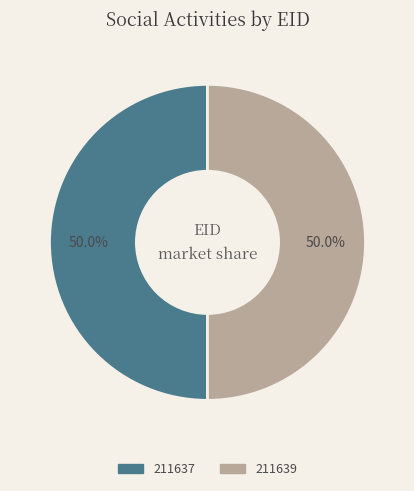

What is the ratio of the value at 211637 to the value at 211639?

1.0